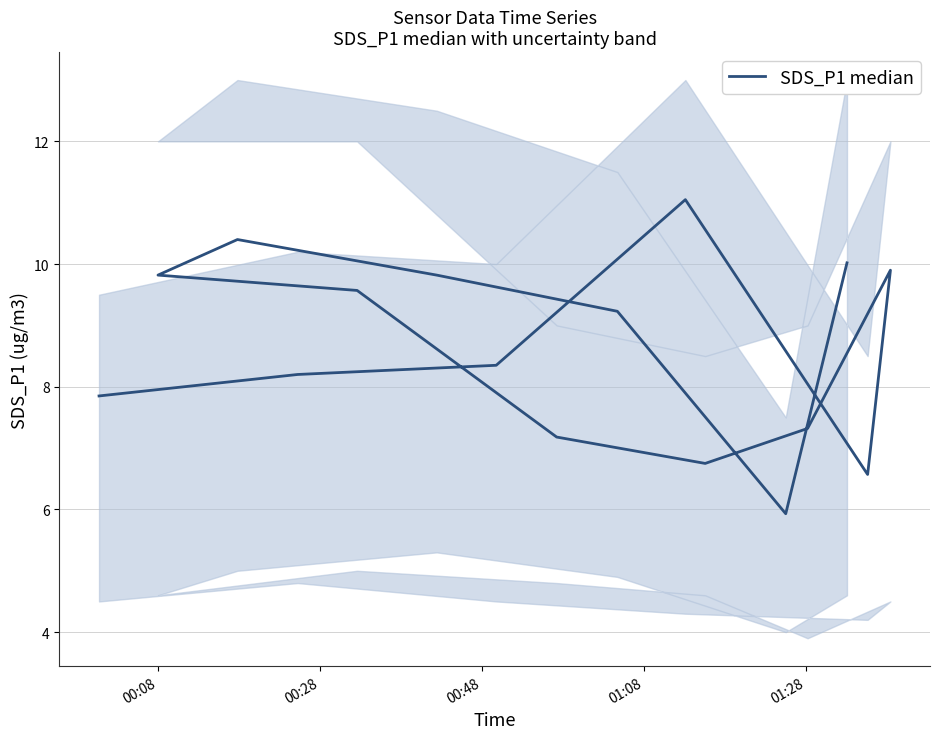

True or false: the data has more than 0 interior local peaks.

True